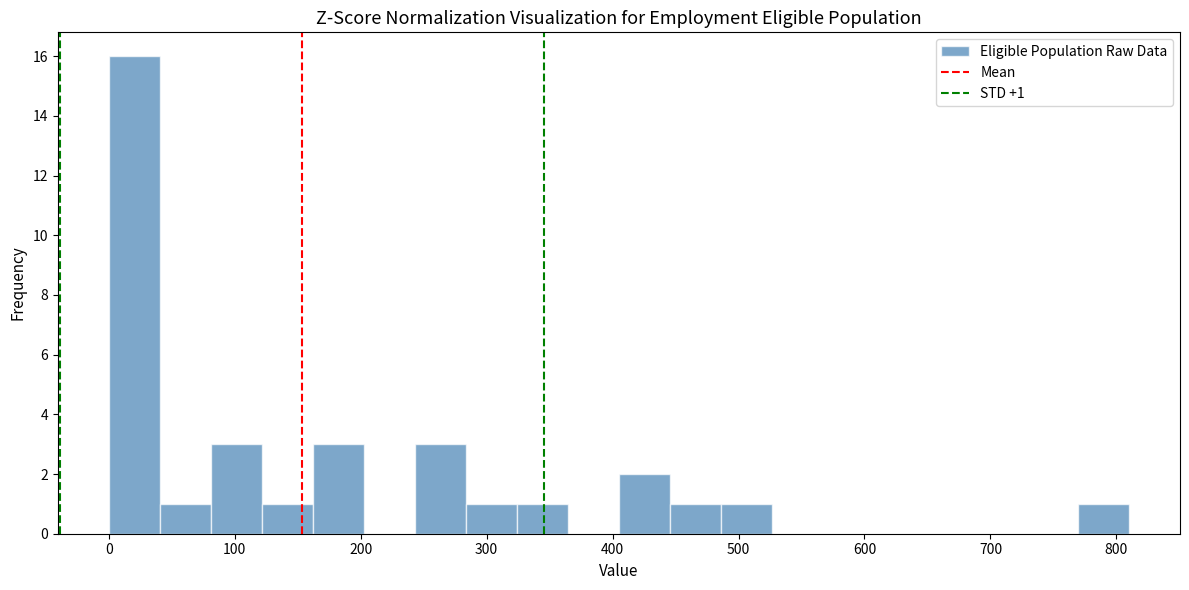

Which range on the x-axis has the tallest bar?

0 to 40